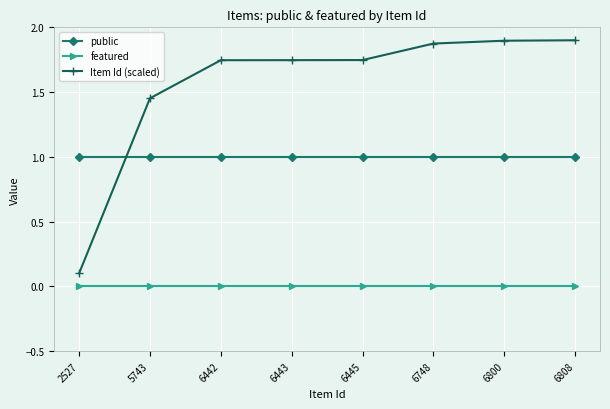

Which series has the largest range (max minus min)?

Item Id (scaled)